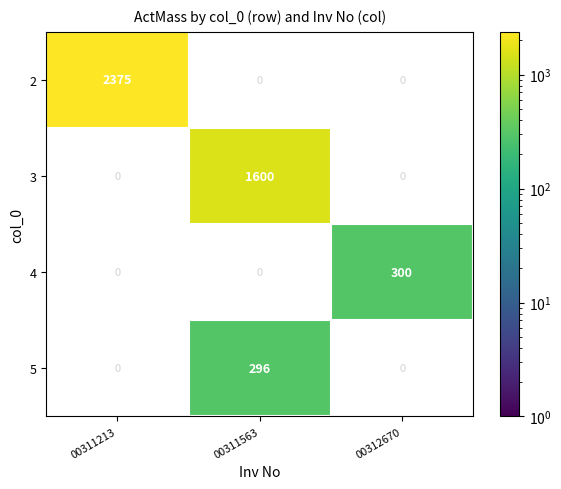

Is it true that 2 equals 899 at 00311213?

False